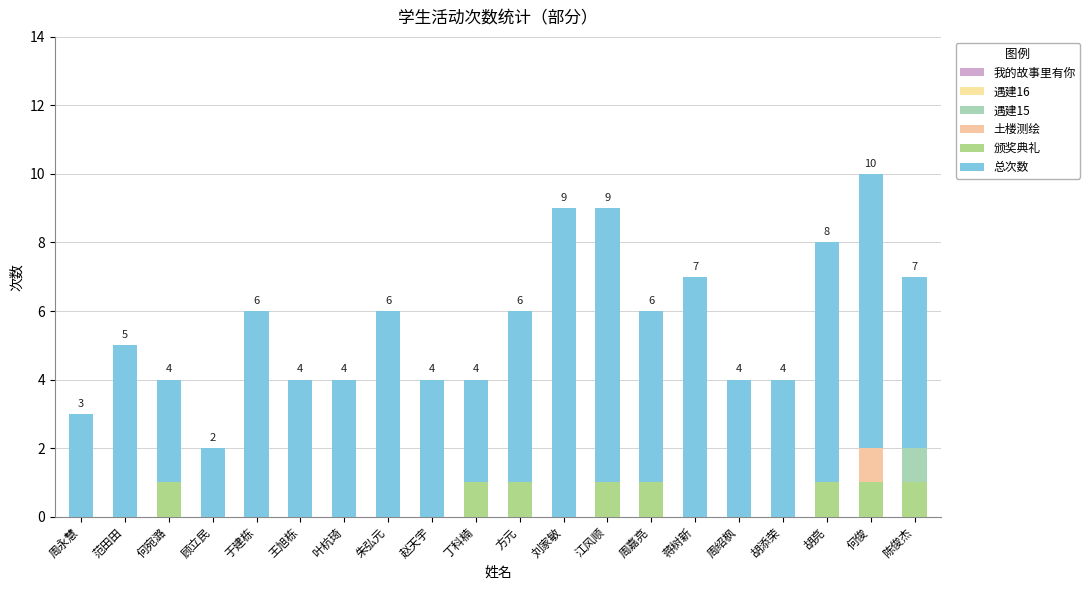

How many groups of bars are there?

20